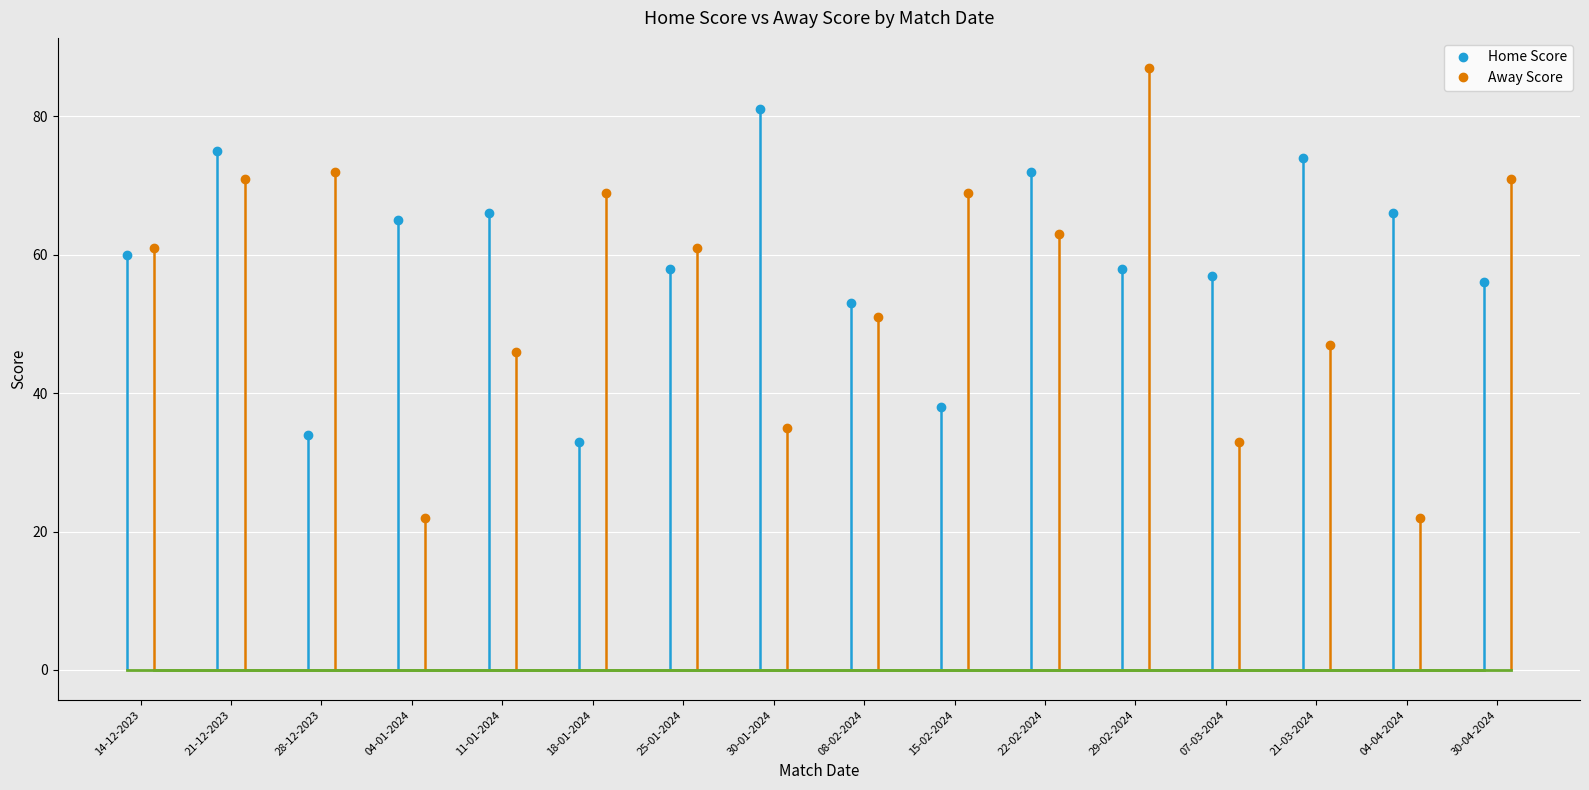

How many interior local peaks does the Home Score series have?

5